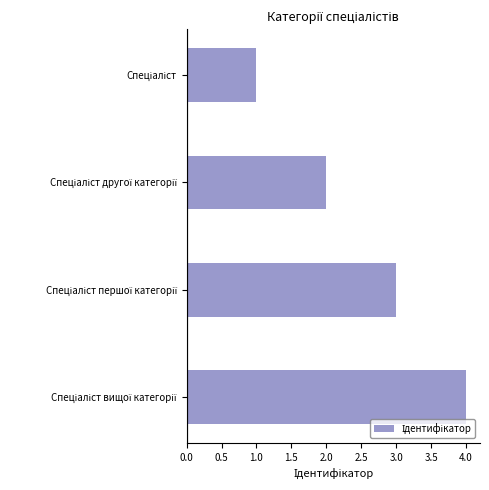

What is the greatest value displayed?

4